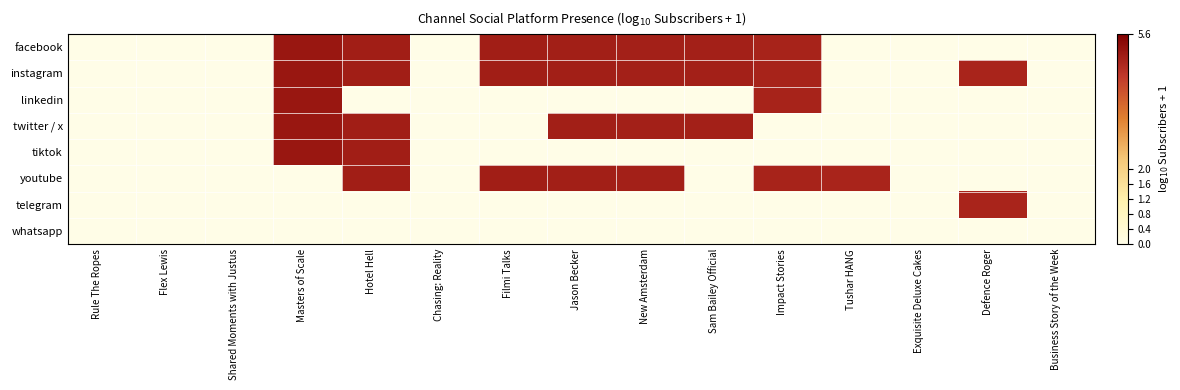

Between Masters of Scale and Hotel Hell, which series saw the biggest shift?

linkedin